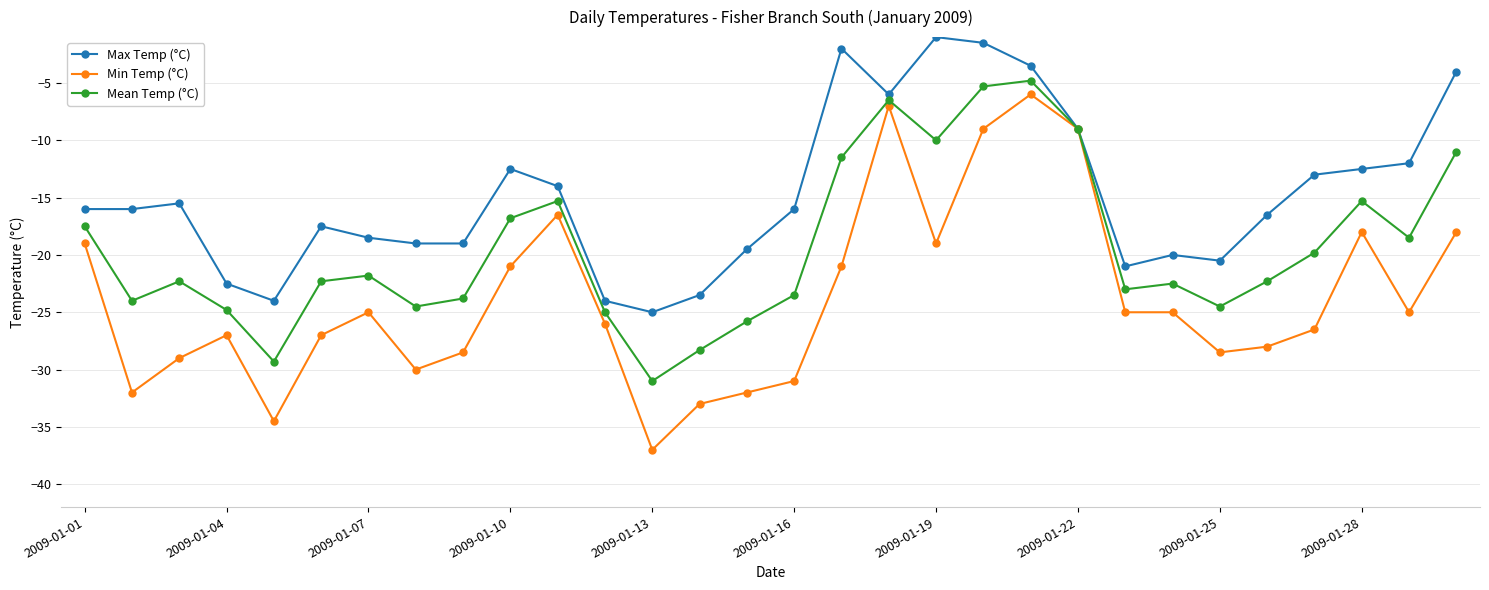

Which series has the largest range (max minus min)?

Min Temp (°C)